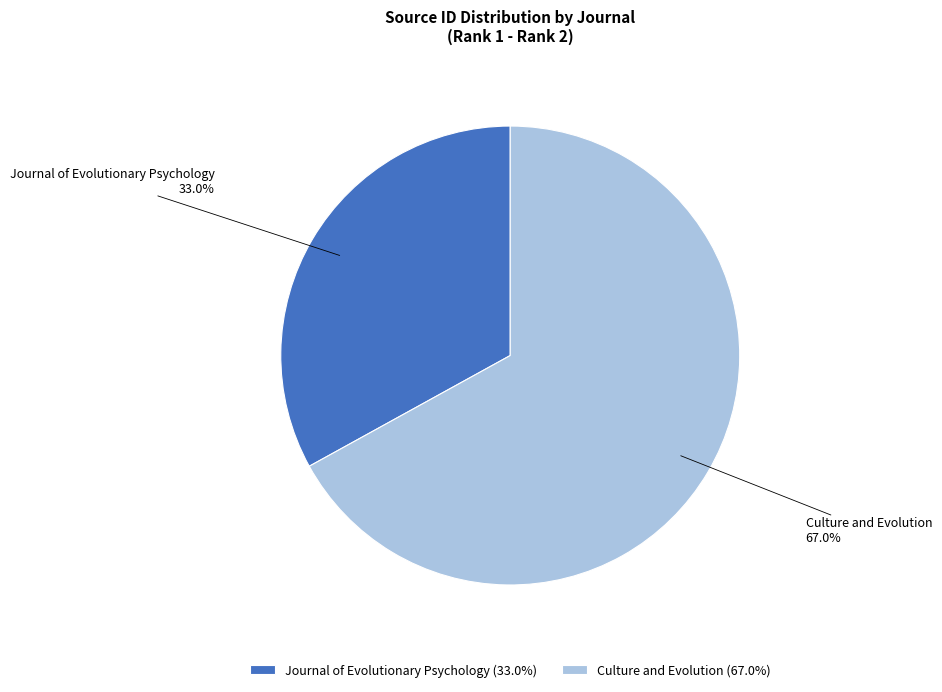

Approximately how many times larger is the value at Culture and Evolution compared to Journal of Evolutionary Psychology?

2.0